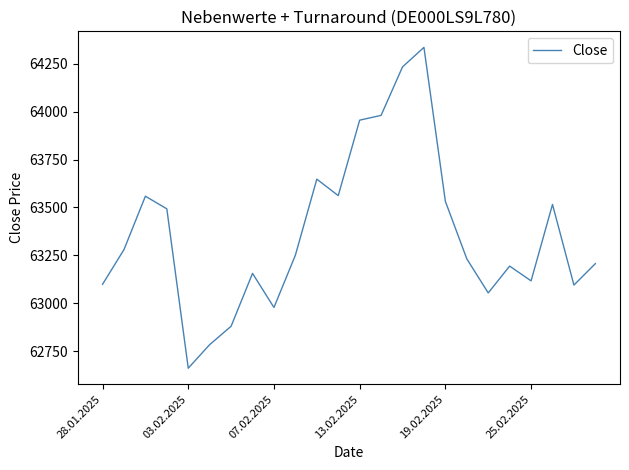

What is the maximum value shown in the chart?

64336